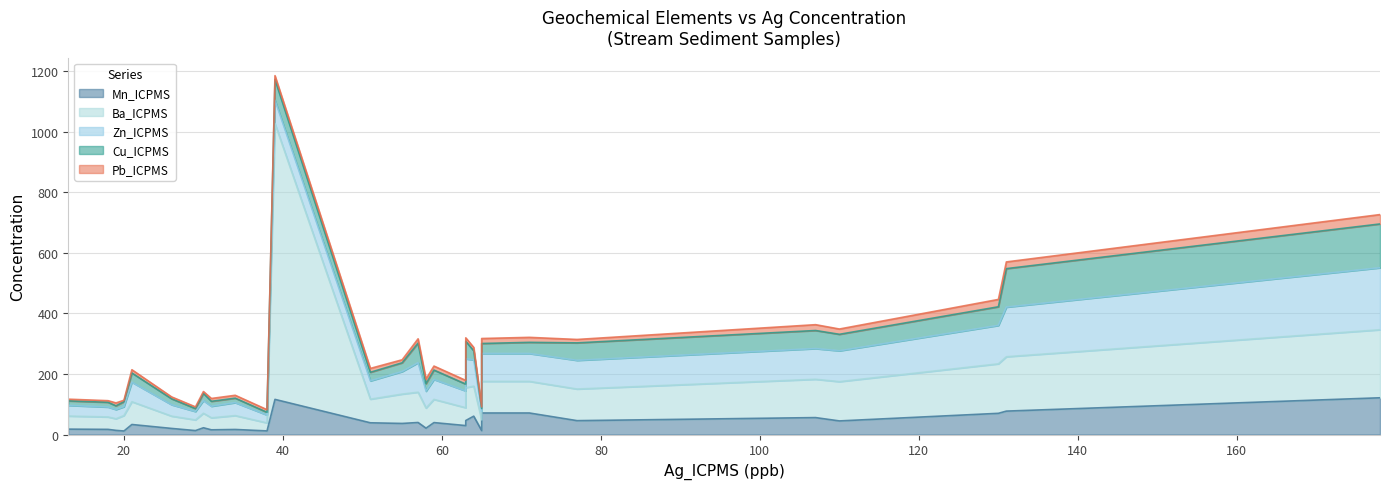

Which category has the highest value in the Mn_ICPMS series?

178